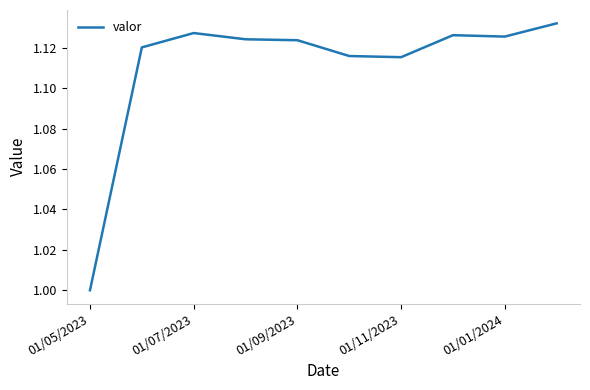

At which category does the data reach its first local peak?

01/07/2023